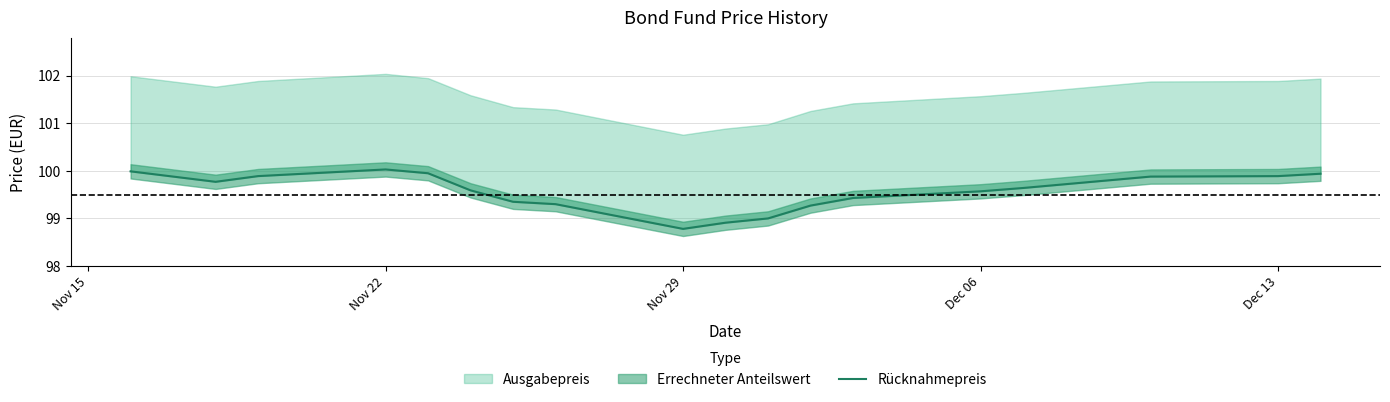

What is the difference between the maximum and second lowest values?

1.1